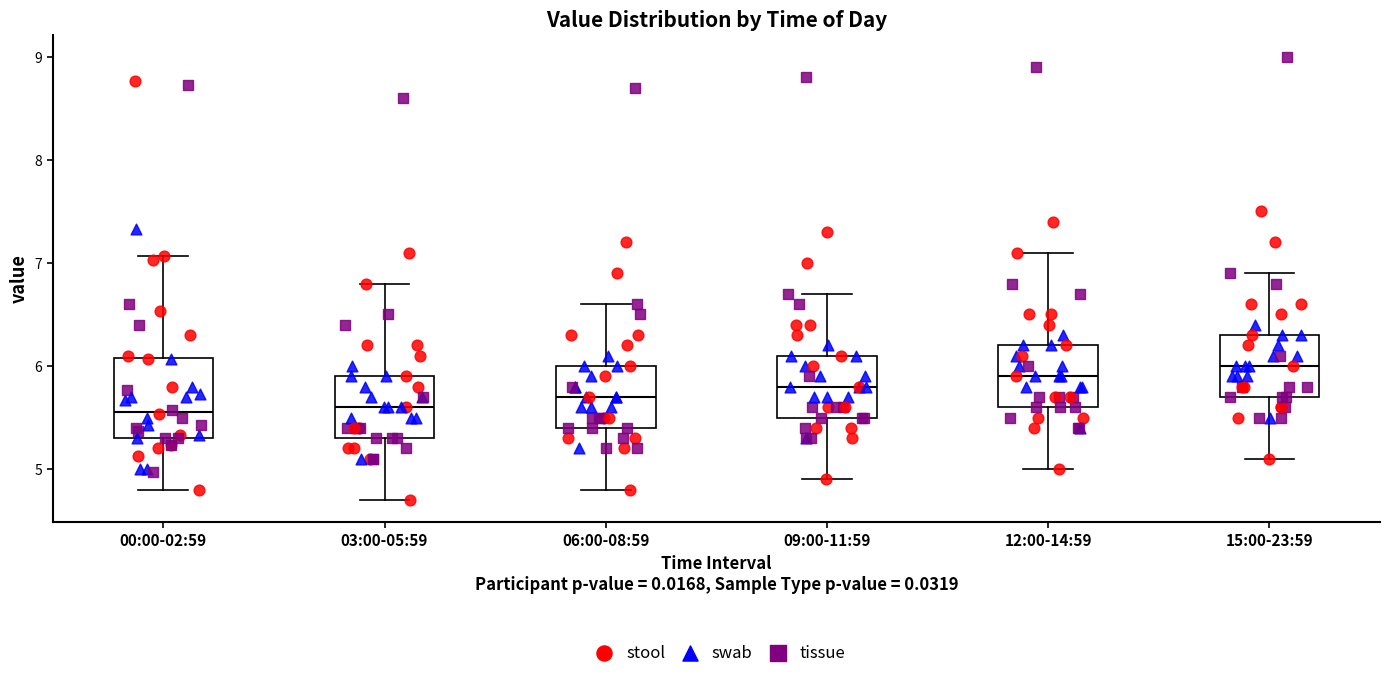

Comparing the boxes themselves (not the whiskers), which one is the tallest?

00:00-02:59